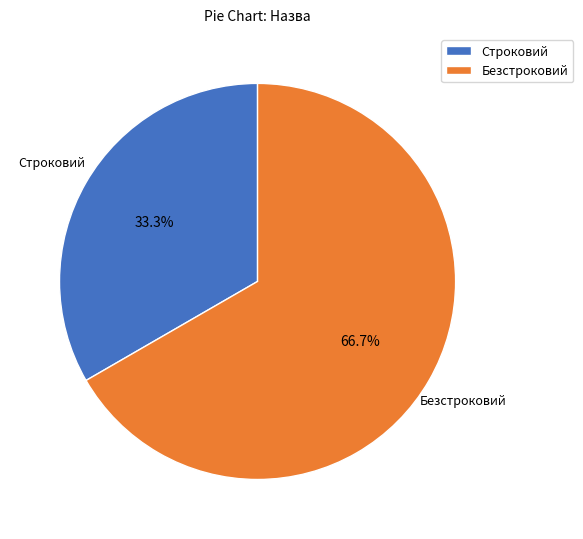

Count the number of slices in the pie.

2